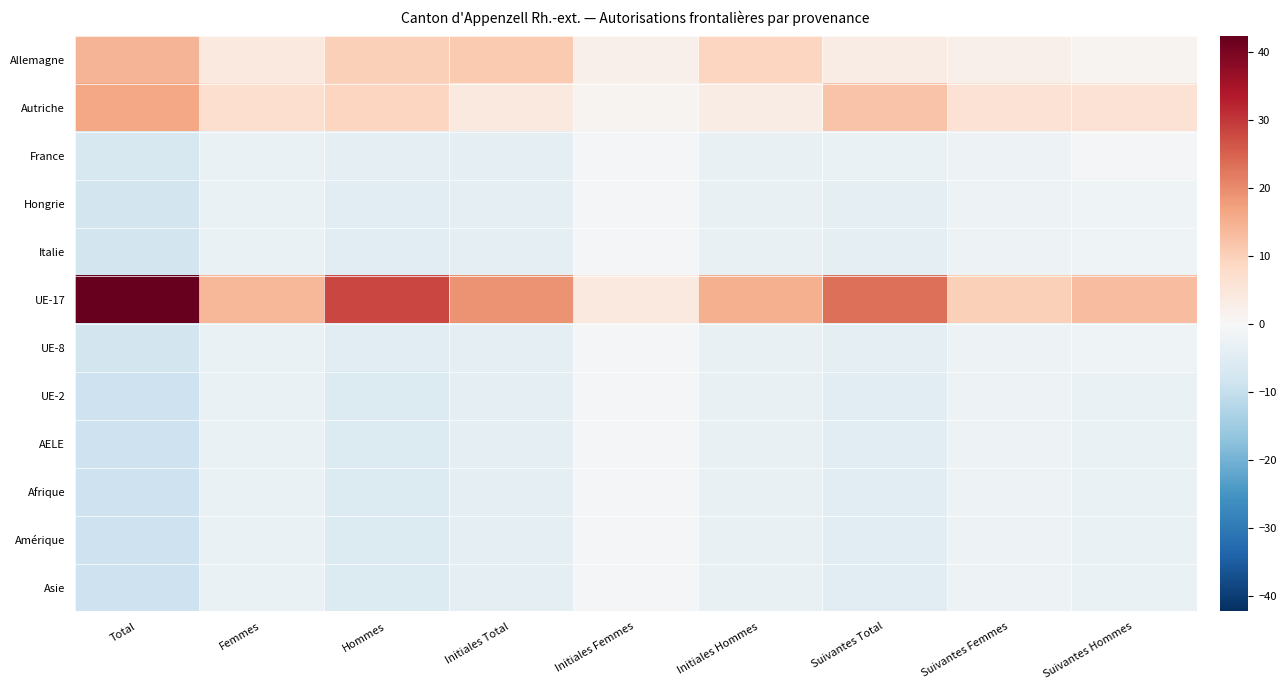

Reading left to right, list all the values displayed in this chart.

Allemagne: Total=14.3	Femmes=4.2	Hommes=10.2	Initiales Total=11.2	Initiales Femmes=2.2	Initiales Hommes=9.0	Suivantes Total=3.2	Suivantes Femmes=2.0	Suivantes Hommes=1.2
Autriche: Total=16.3	Femmes=7.2	Hommes=9.2	Initiales Total=4.2	Initiales Femmes=1.2	Initiales Hommes=3.0	Suivantes Total=12.2	Suivantes Femmes=6.0	Suivantes Hommes=6.2
France: Total=-6.7	Femmes=-2.8	Hommes=-3.8	Initiales Total=-3.8	Initiales Femmes=-0.8	Initiales Hommes=-3.0	Suivantes Total=-2.8	Suivantes Femmes=-2.0	Suivantes Hommes=-0.8
Hongrie: Total=-7.7	Femmes=-2.8	Hommes=-4.8	Initiales Total=-3.8	Initiales Femmes=-0.8	Initiales Hommes=-3.0	Suivantes Total=-3.8	Suivantes Femmes=-2.0	Suivantes Hommes=-1.8
Italie: Total=-7.7	Femmes=-2.8	Hommes=-4.8	Initiales Total=-3.8	Initiales Femmes=-0.8	Initiales Hommes=-3.0	Suivantes Total=-3.8	Suivantes Femmes=-2.0	Suivantes Hommes=-1.8
UE-17: Total=42.3	Femmes=14.2	Hommes=28.2	Initiales Total=19.2	Initiales Femmes=4.2	Initiales Hommes=15.0	Suivantes Total=23.2	Suivantes Femmes=10.0	Suivantes Hommes=13.2
UE-8: Total=-7.7	Femmes=-2.8	Hommes=-4.8	Initiales Total=-3.8	Initiales Femmes=-0.8	Initiales Hommes=-3.0	Suivantes Total=-3.8	Suivantes Femmes=-2.0	Suivantes Hommes=-1.8
UE-2: Total=-8.7	Femmes=-2.8	Hommes=-5.8	Initiales Total=-3.8	Initiales Femmes=-0.8	Initiales Hommes=-3.0	Suivantes Total=-4.8	Suivantes Femmes=-2.0	Suivantes Hommes=-2.8
AELE: Total=-8.7	Femmes=-2.8	Hommes=-5.8	Initiales Total=-3.8	Initiales Femmes=-0.8	Initiales Hommes=-3.0	Suivantes Total=-4.8	Suivantes Femmes=-2.0	Suivantes Hommes=-2.8
Afrique: Total=-8.7	Femmes=-2.8	Hommes=-5.8	Initiales Total=-3.8	Initiales Femmes=-0.8	Initiales Hommes=-3.0	Suivantes Total=-4.8	Suivantes Femmes=-2.0	Suivantes Hommes=-2.8
Amérique: Total=-8.7	Femmes=-2.8	Hommes=-5.8	Initiales Total=-3.8	Initiales Femmes=-0.8	Initiales Hommes=-3.0	Suivantes Total=-4.8	Suivantes Femmes=-2.0	Suivantes Hommes=-2.8
Asie: Total=-8.7	Femmes=-2.8	Hommes=-5.8	Initiales Total=-3.8	Initiales Femmes=-0.8	Initiales Hommes=-3.0	Suivantes Total=-4.8	Suivantes Femmes=-2.0	Suivantes Hommes=-2.8